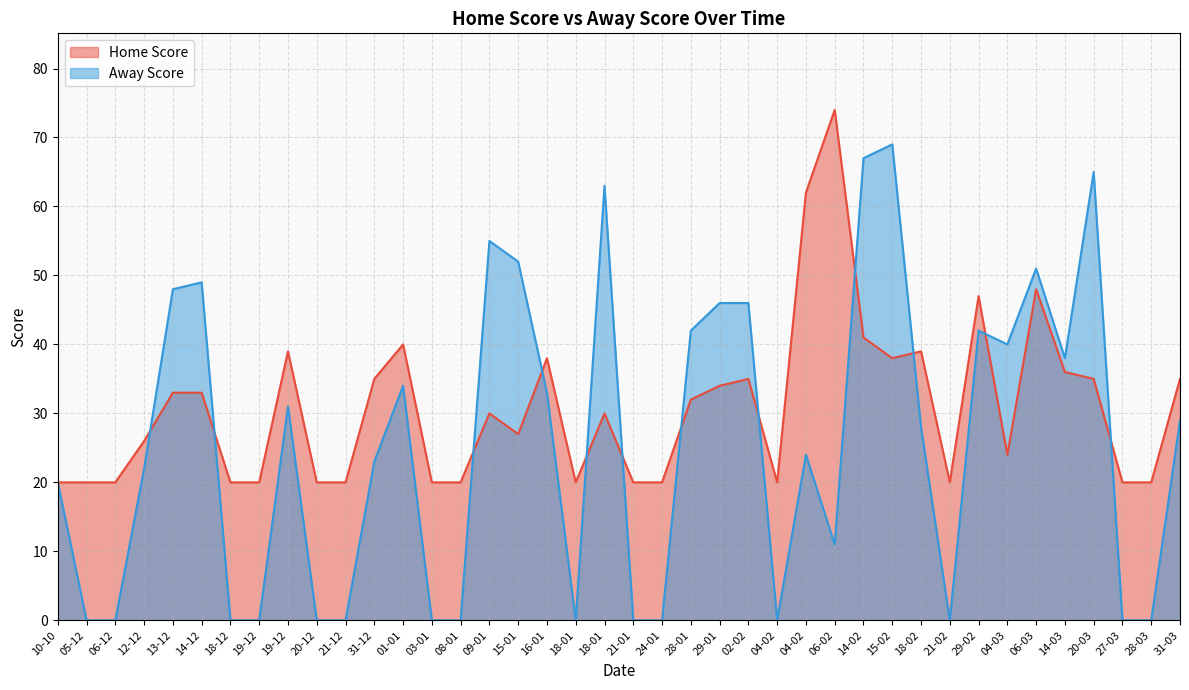

What is the difference between the maximum and minimum values in the Home Score series?

54